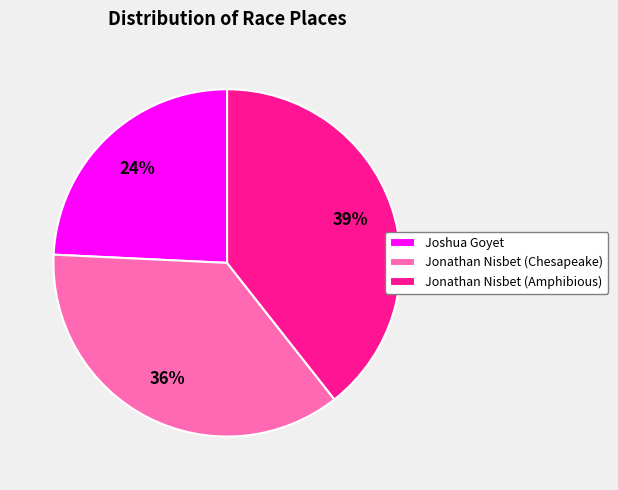

Combined, do Joshua Goyet and Jonathan Nisbet (Chesapeake) account for over 50%?

Yes